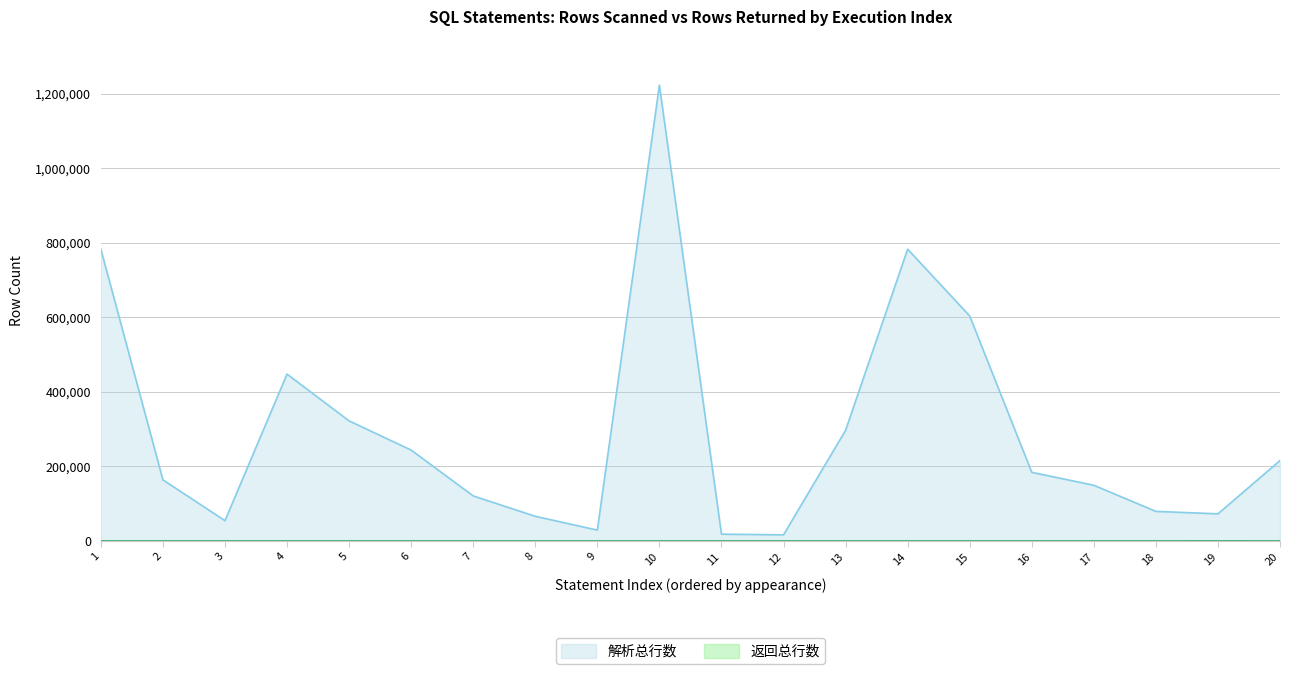

At which category is the sum across all series the highest?

10